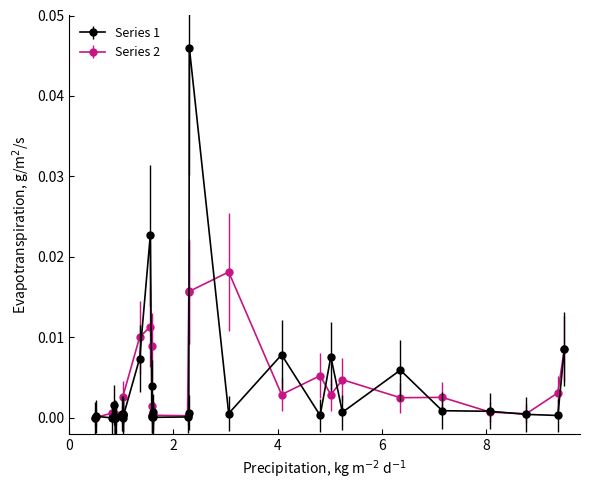

List the series in order of their peak value, highest first.

Series 1, Series 2